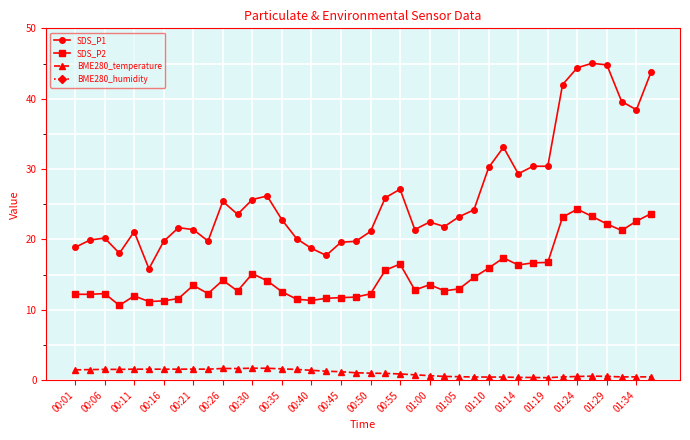

The value of SDS_P2 at 23 is 6.7. True or false?

False